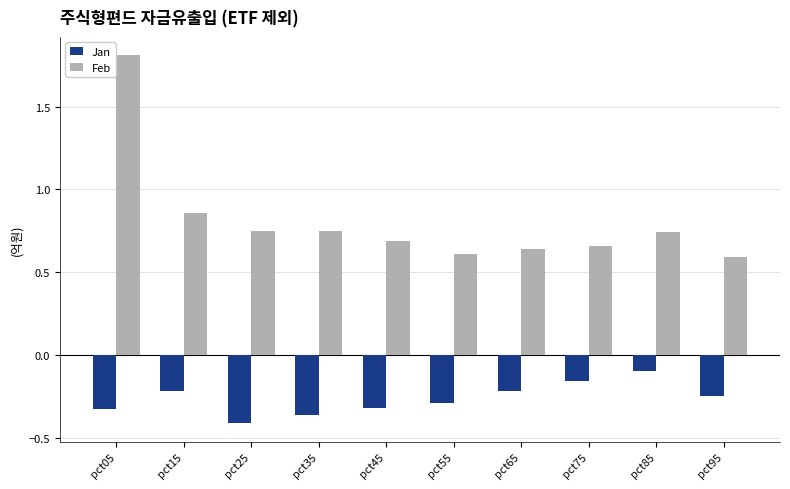

Which series has the widest spread of values?

Feb